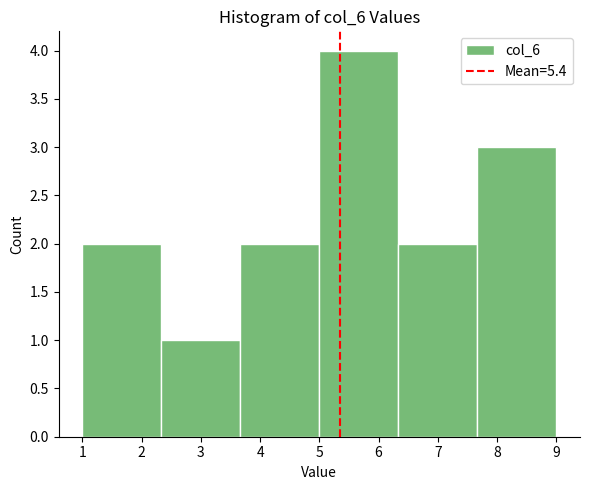

Which range on the x-axis has the tallest bar?

5.0 to 6.3